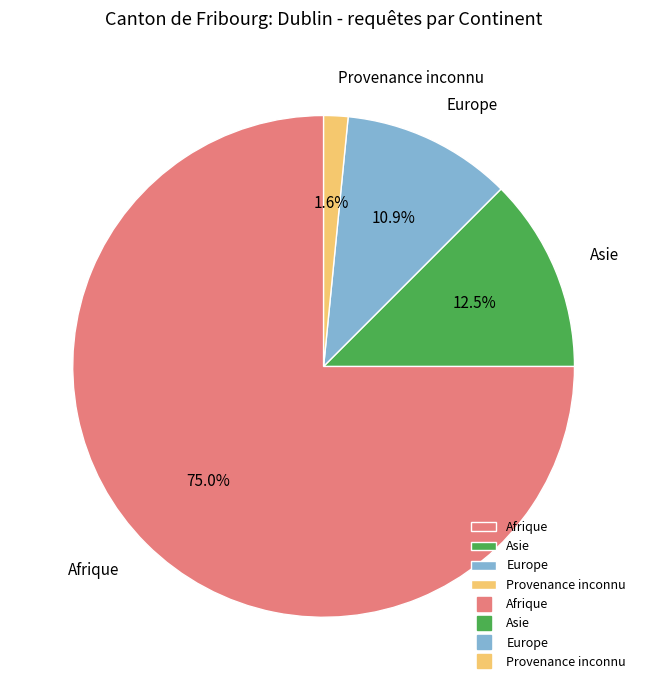

Which category has the biggest portion of the pie?

Afrique